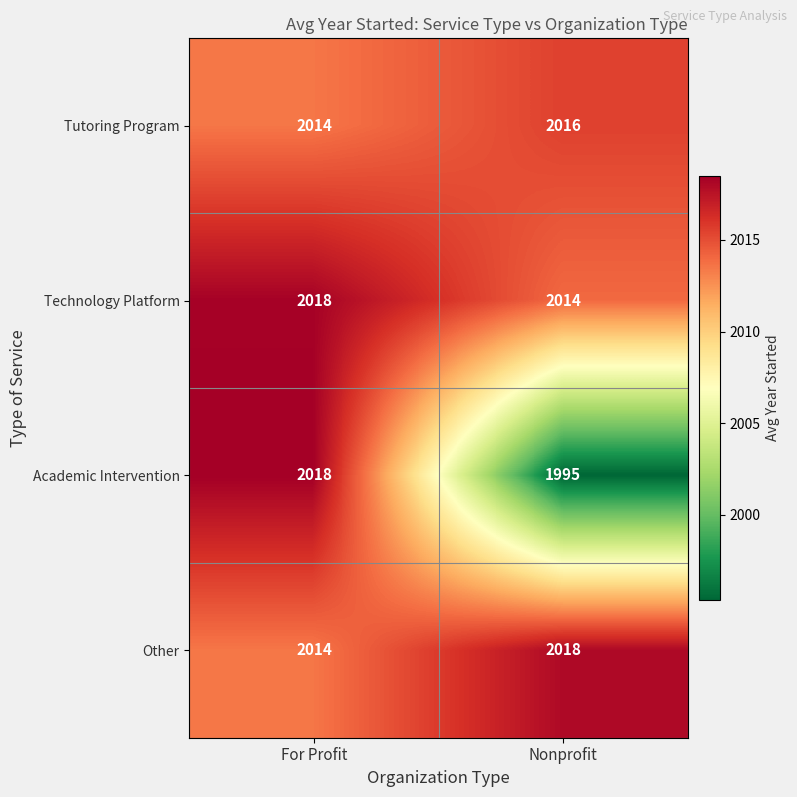

At which category is the sum across all series the highest?

For Profit